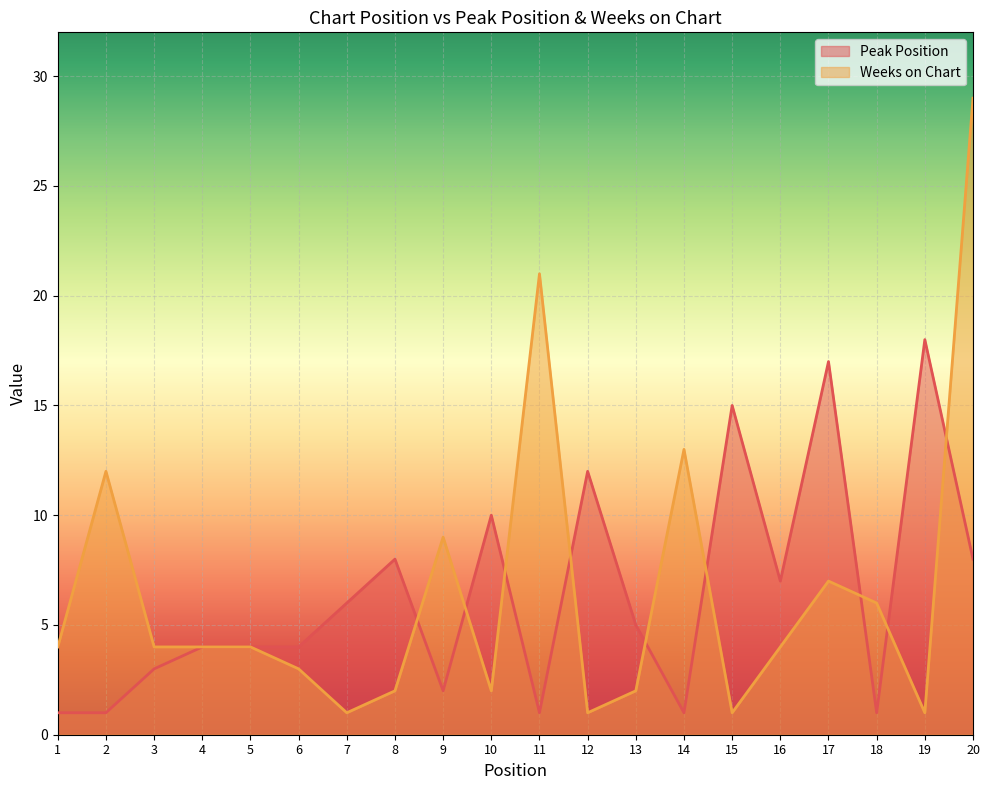

Between 13 and 15, which is larger?

15